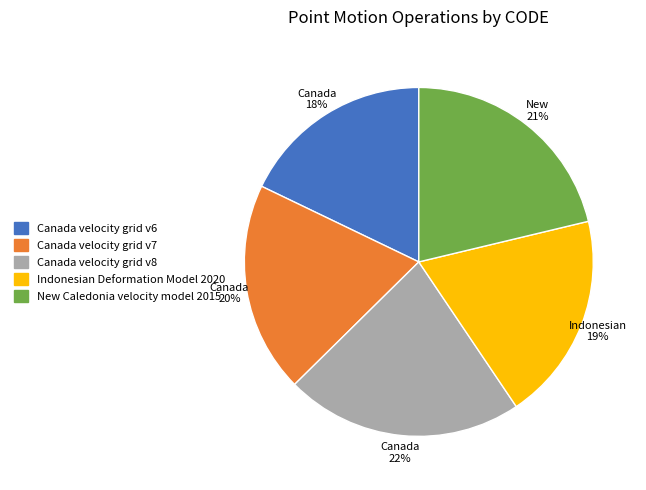

To the nearest percent, what is the average slice percentage?

20%